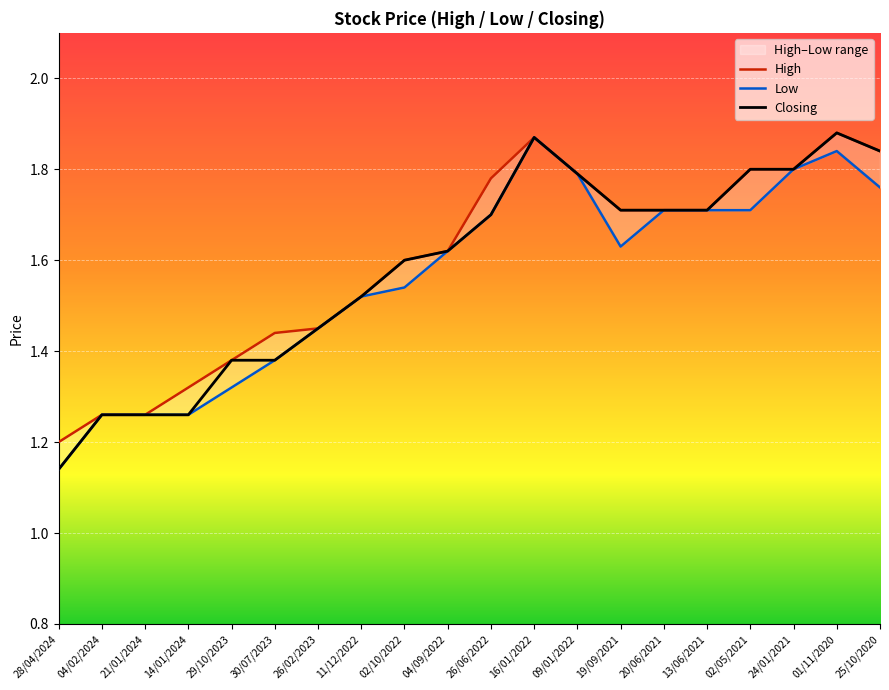

At which category does Closing reach its first local peak?

16/01/2022